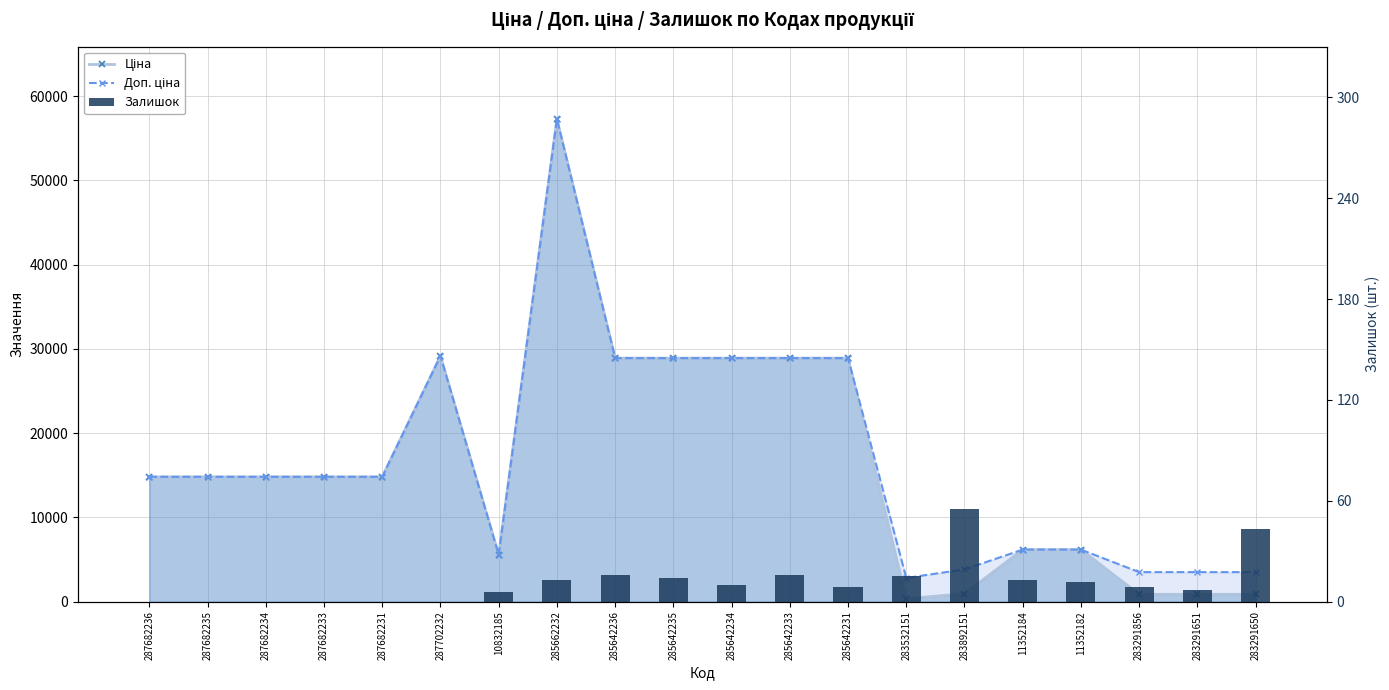

At which label does Доп. ціна first exceed 14817?

287682236